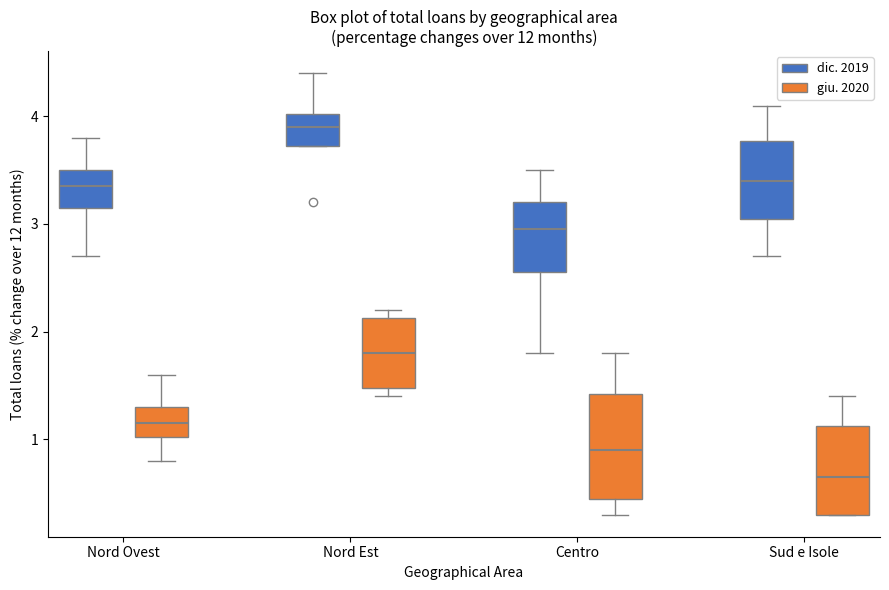

Which box's median line is the highest?

Nord Est (dic. 2019)